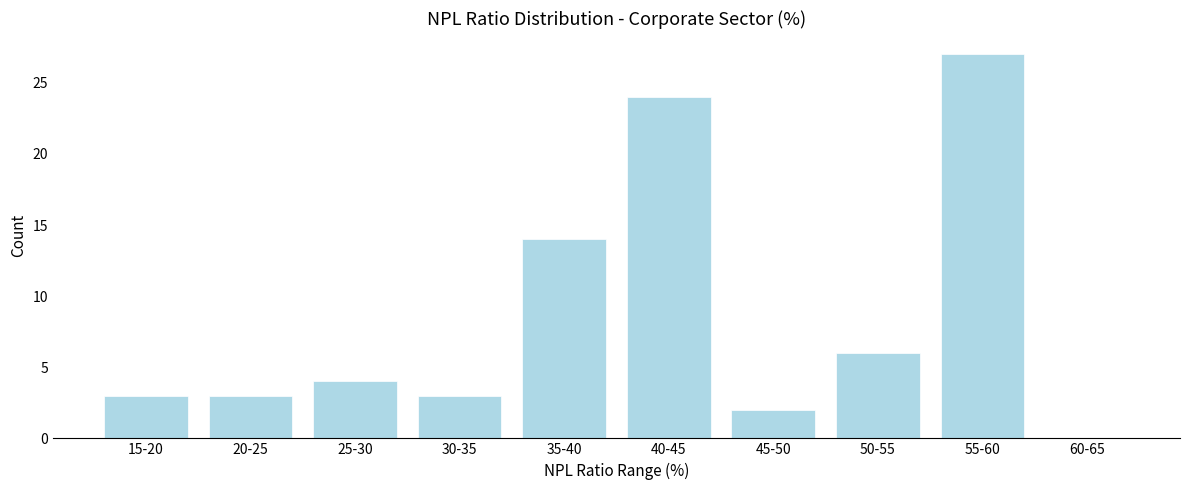

Reading left to right, list all the values displayed in this chart.

15-20=3	20-25=3	25-30=4	30-35=3	35-40=14	40-45=24	45-50=2	50-55=6	55-60=27	60-65=0